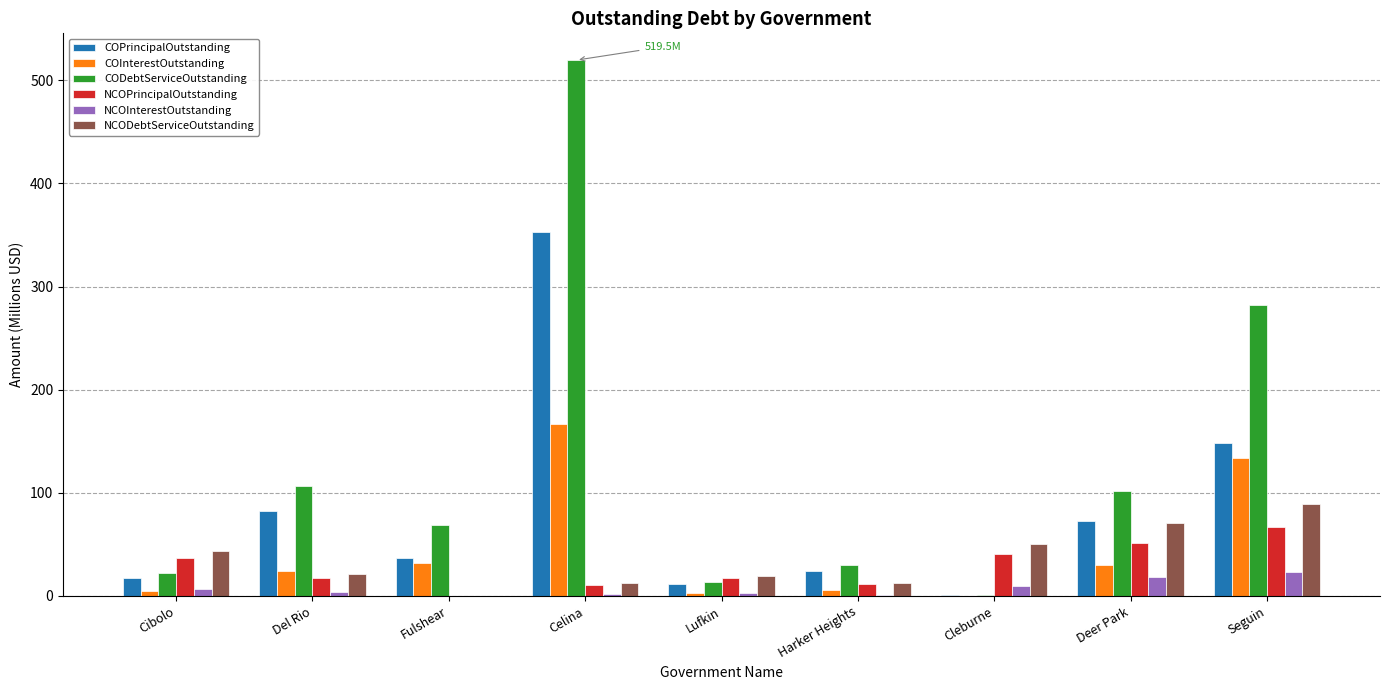

What is the average value of the COInterestOutstanding series?

44.4